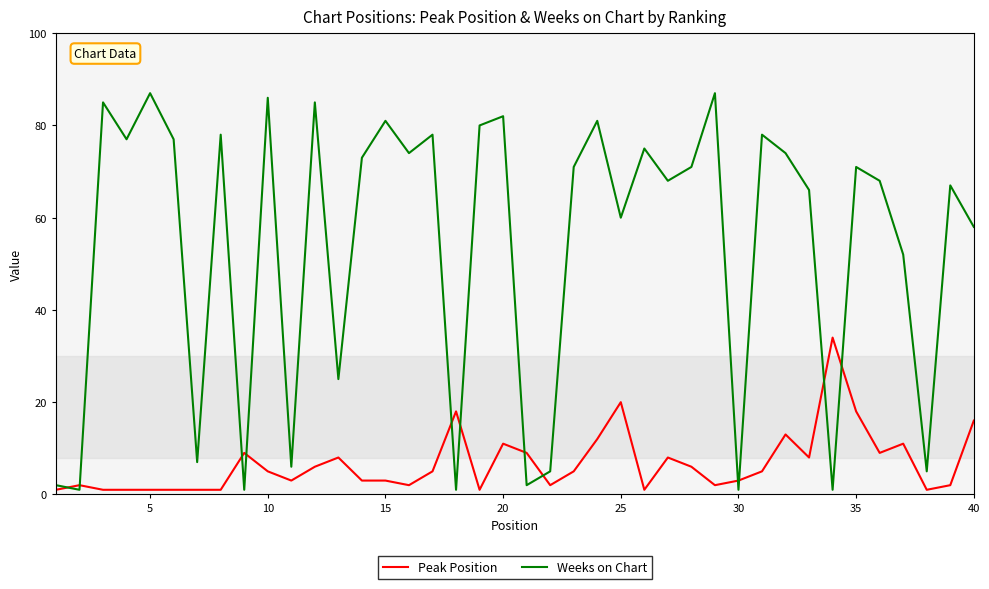

Which series ends up on top after the final intersection of Peak Position and Weeks on Chart?

Weeks on Chart